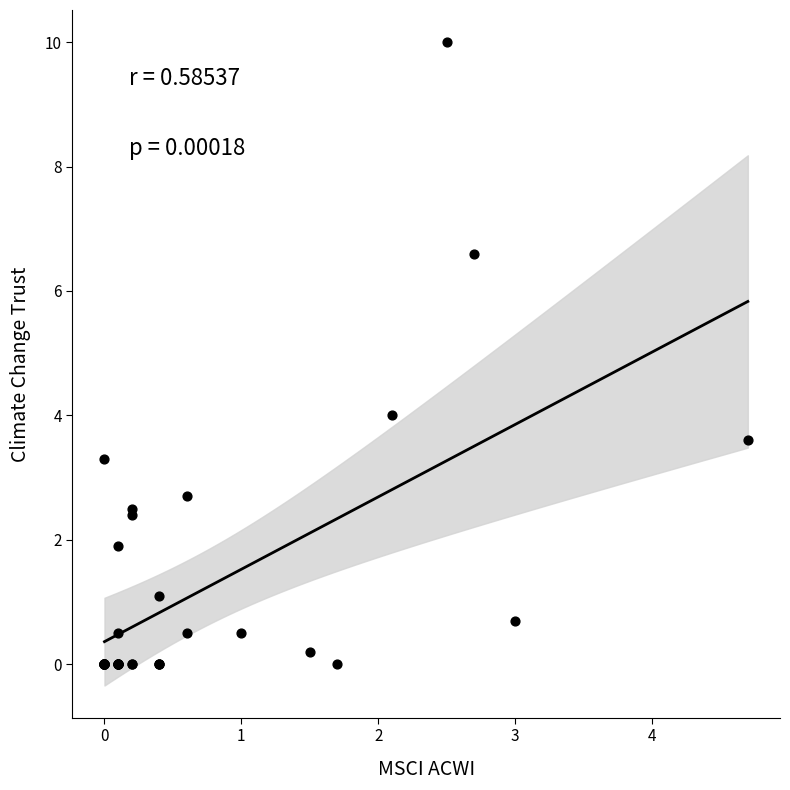

What Y value in the scatter plot is closest to 5?

4.0